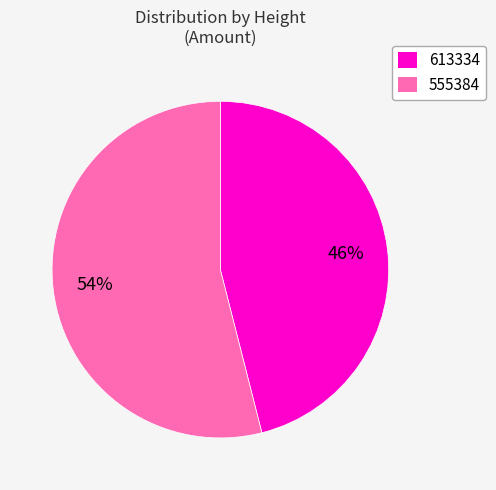

What is the majority slice?

555384